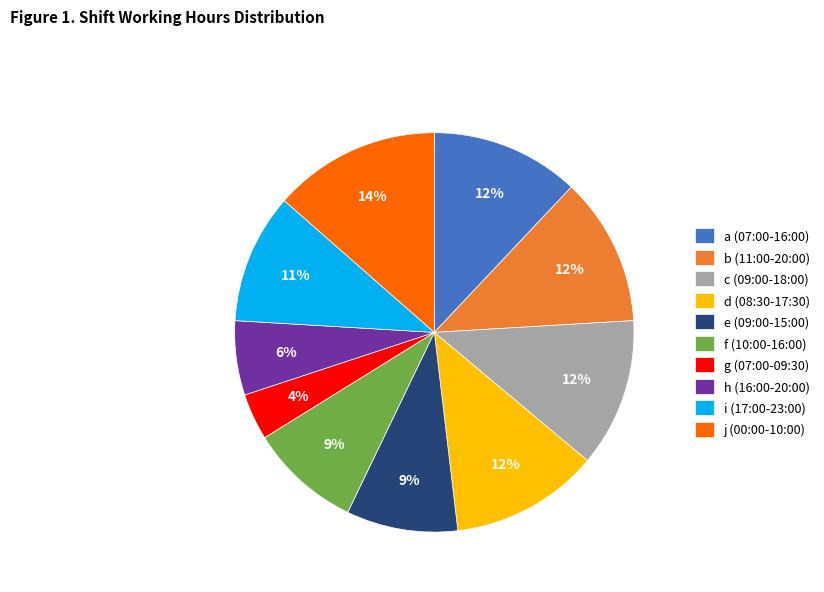

Count the number of slices in the pie.

10